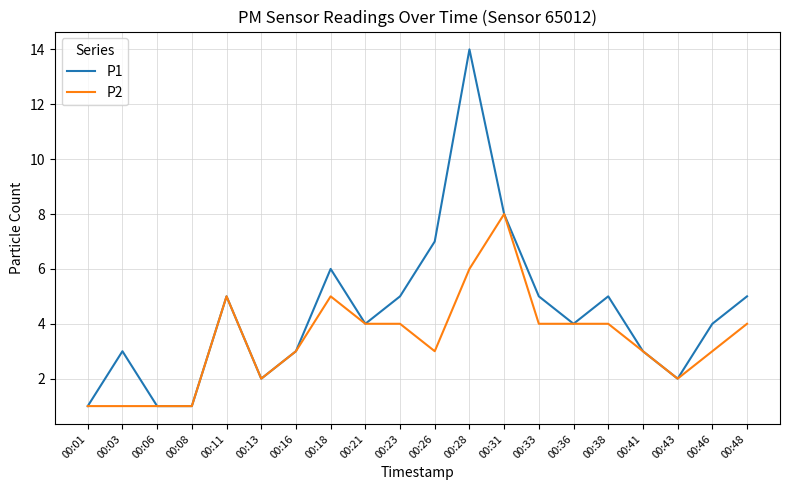

What is the greatest value displayed?

14